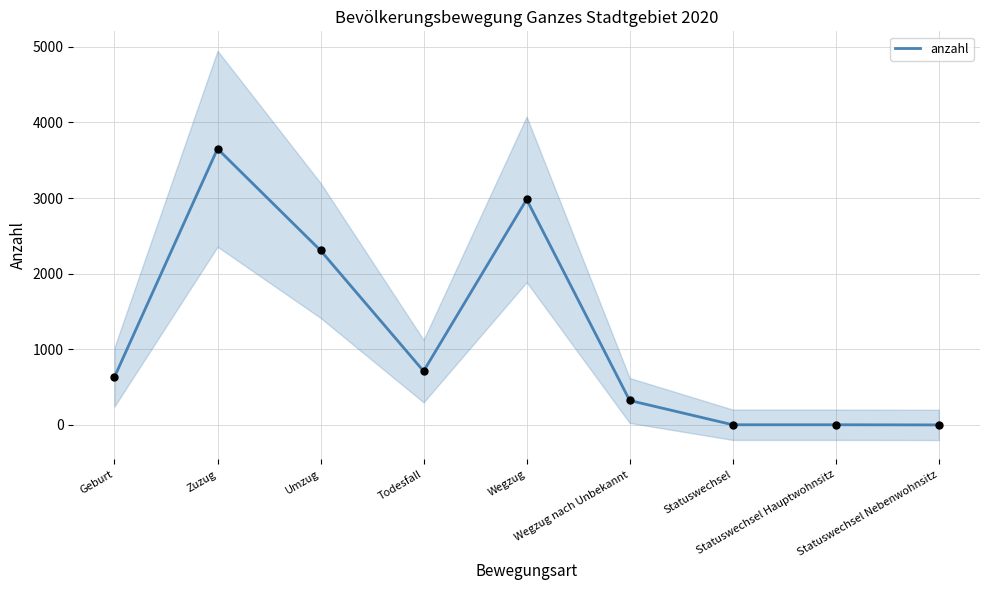

What is the change in value from Umzug to Todesfall?

-1595